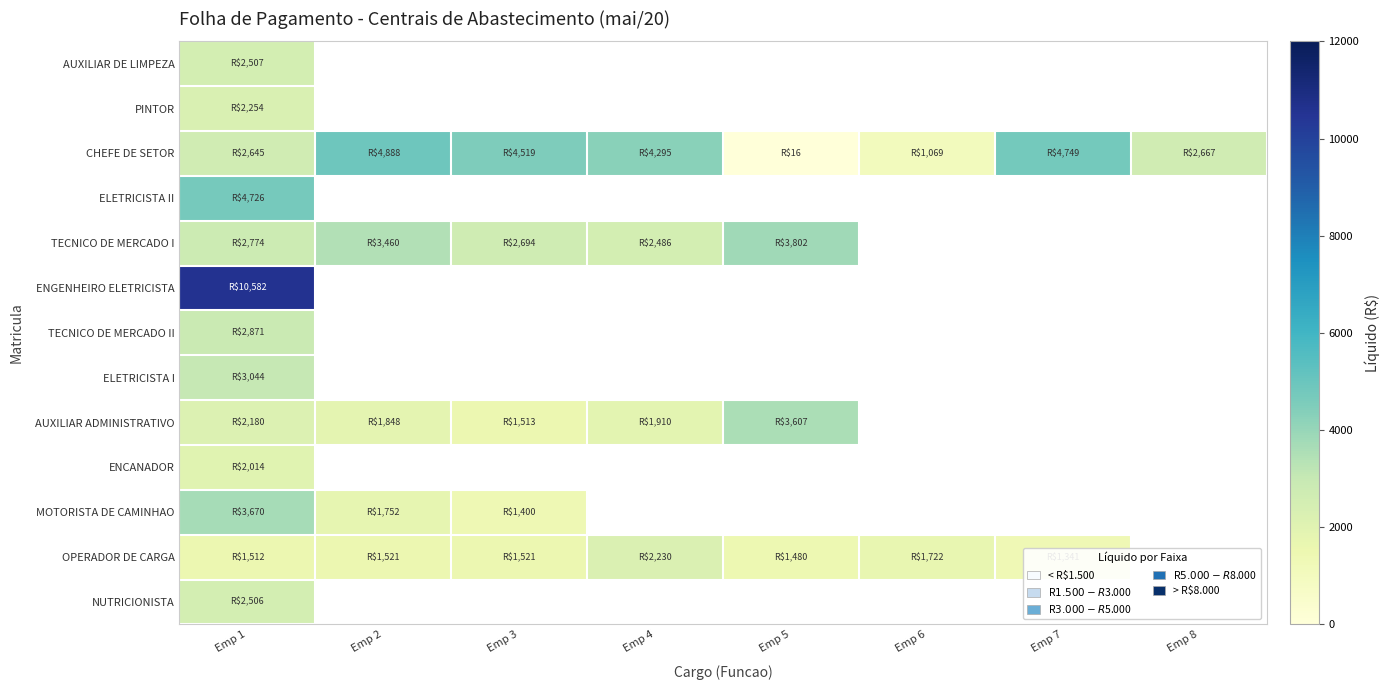

How many data points in AUXILIAR ADMINISTRATIVO are less than 3607?

4